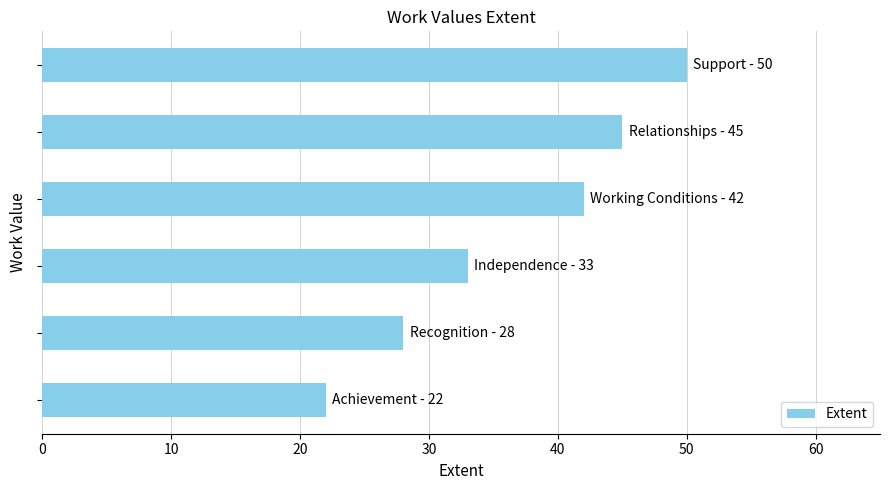

What is the value of the 3rd bar from the top?

42